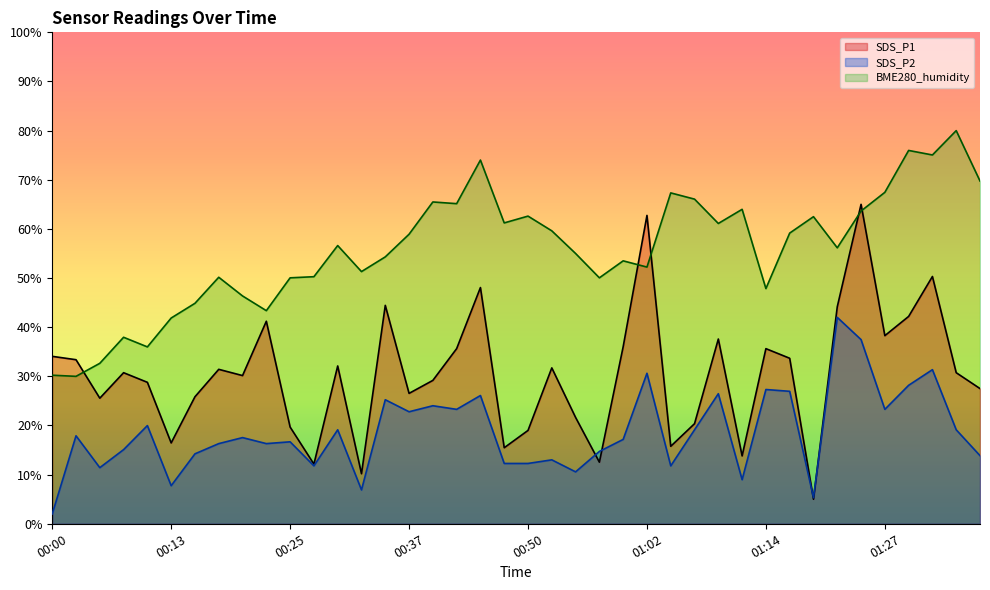

Rank the categories by SDS_P2 value from highest to lowest.

01:22, 01:24, 01:32, 01:02, 01:29, 01:14, 01:17, 01:10, 00:45, 00:35, 00:40, 00:42, 01:27, 00:37, 00:10, 00:30, 01:07, 01:34, 00:03, 00:20, 01:00, 00:25, 00:18, 00:22, 00:08, 00:57, 00:15, 01:37, 00:52, 00:47, 00:50, 00:27, 01:05, 00:05, 00:55, 01:12, 00:13, 00:32, 01:19, 00:00